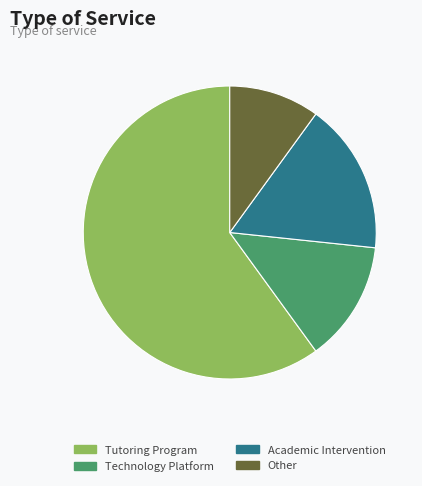

True or false: Other accounts for 10% of the total.

True